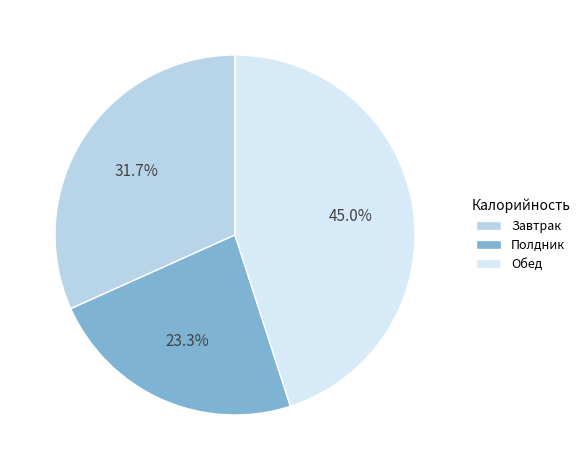

Does any single category account for the majority?

No